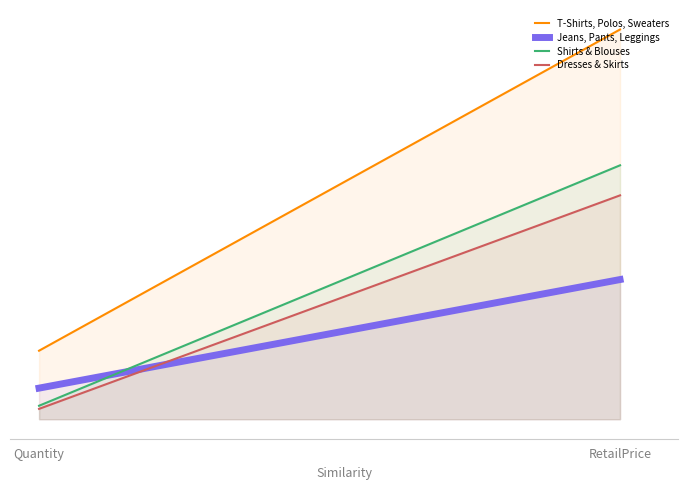

What are all the series names shown in the legend?

T-Shirts, Polos, Sweaters, Jeans, Pants, Leggings, Shirts & Blouses, Dresses & Skirts